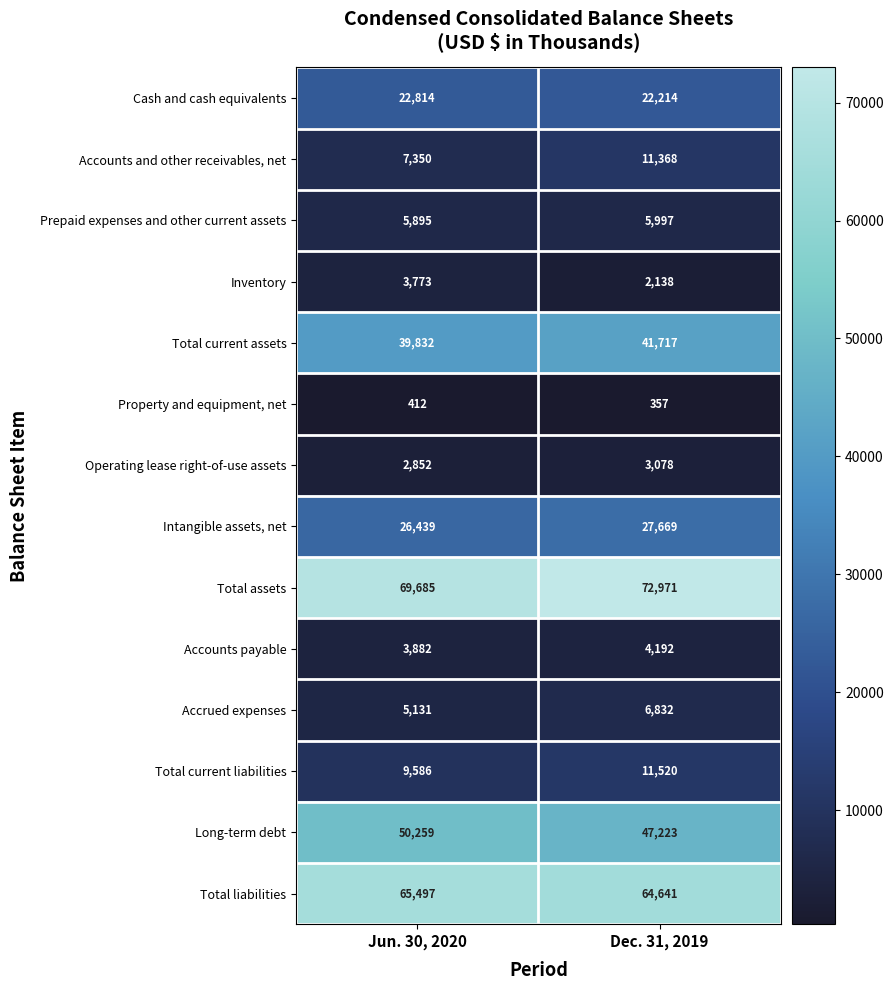

Reading left to right, what are all the values shown in this chart?

Cash and cash equivalents: 22814	22214
Accounts and other receivables, net: 7350	11368
Prepaid expenses and other current assets: 5895	5997
Inventory: 3773	2138
Total current assets: 39832	41717
Property and equipment, net: 412	357
Operating lease right-of-use assets: 2852	3078
Intangible assets, net: 26439	27669
Total assets: 69685	72971
Accounts payable: 3882	4192
Accrued expenses: 5131	6832
Total current liabilities: 9586	11520
Long-term debt: 50259	47223
Total liabilities: 65497	64641